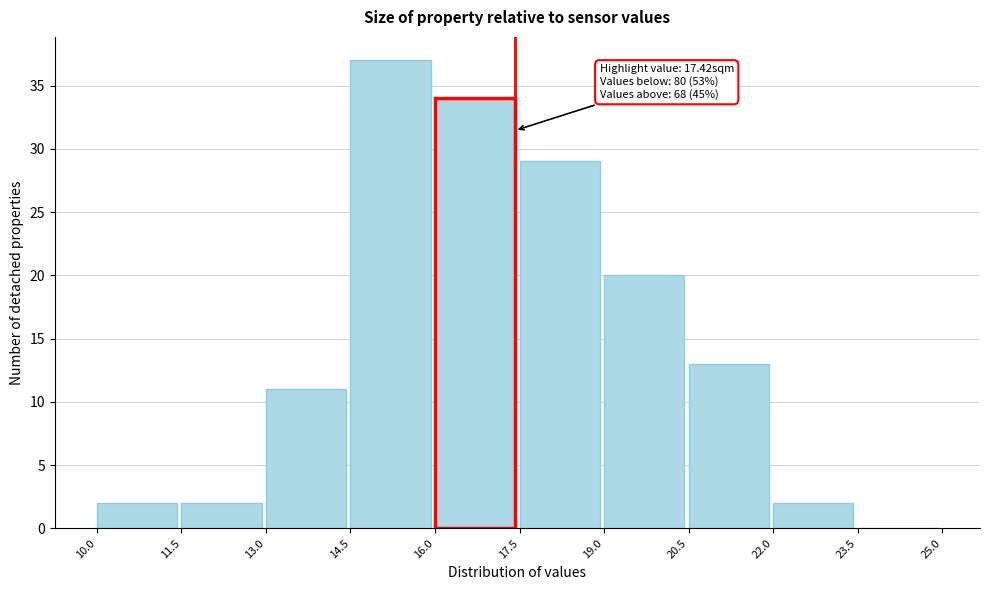

Over which range of the x-axis is the bar tallest?

14.5 to 16.0